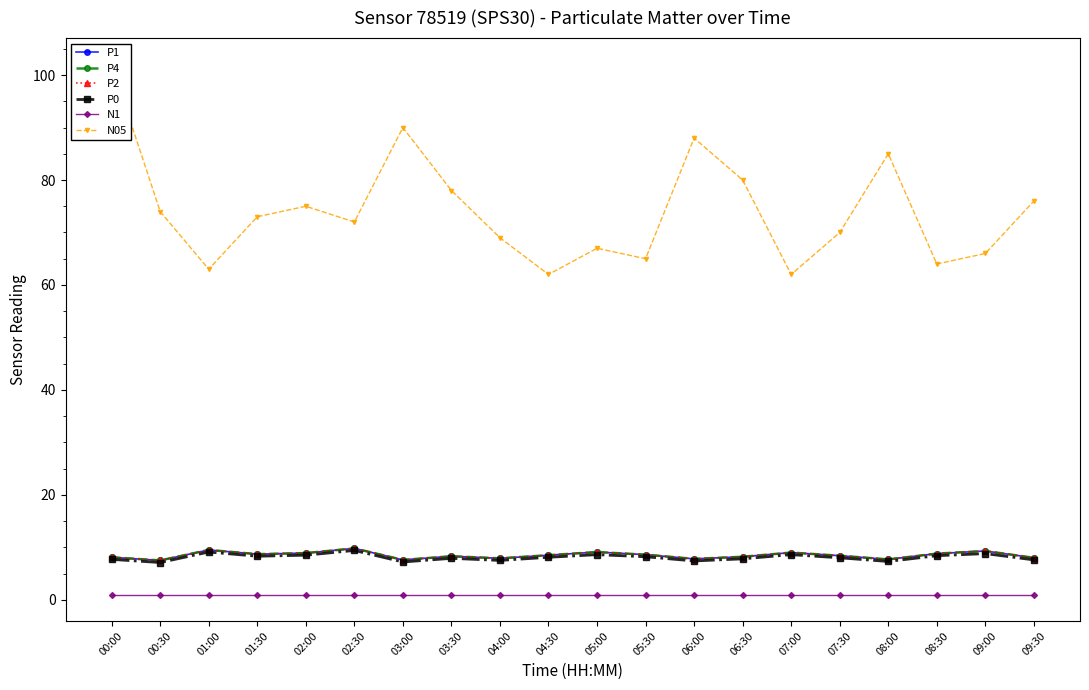

What are all the series names shown in the legend?

P1, P4, P2, P0, N1, N05